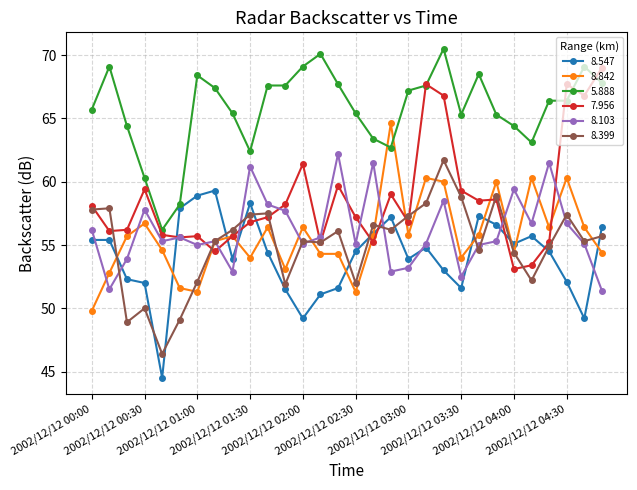

True or false: 5.888 has more than 1 interior local peaks.

True